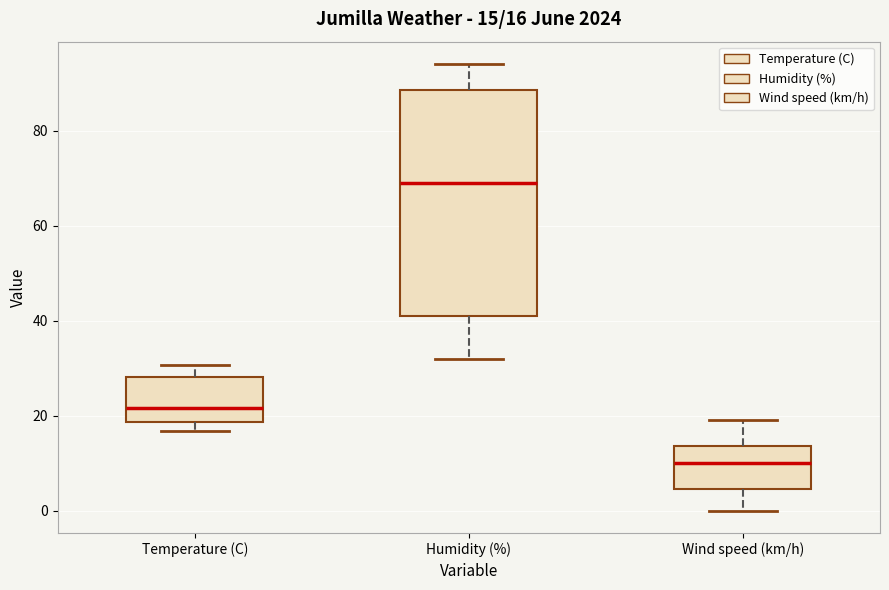

Which box has the lowest median line?

Wind speed (km/h)